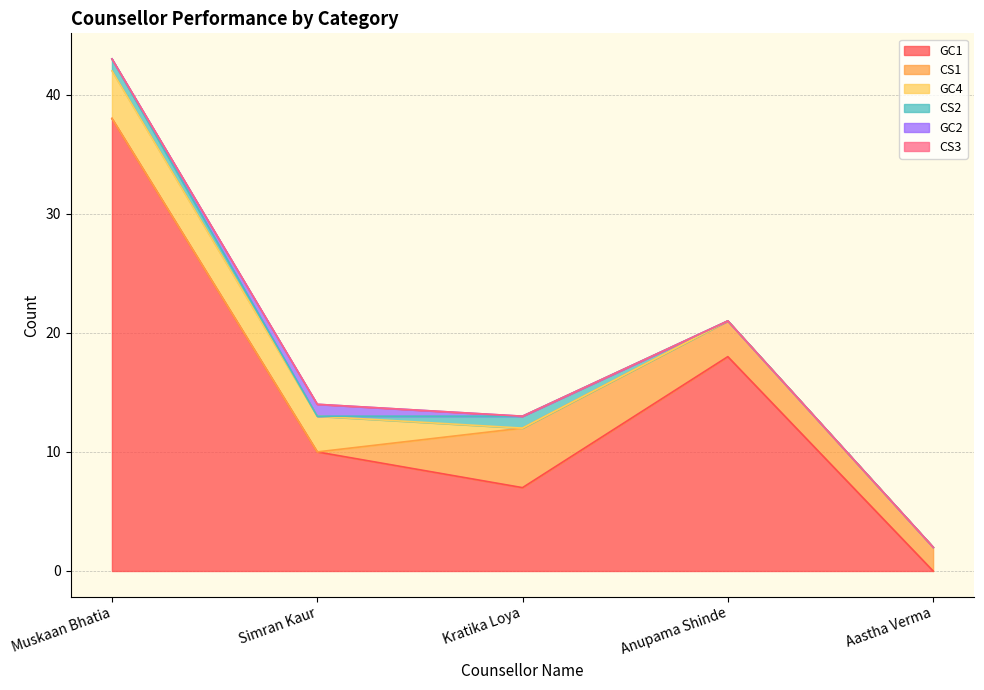

List the labels in order of GC4 value, largest first.

Muskaan Bhatia, Simran Kaur, Kratika Loya, Anupama Shinde, Aastha Verma